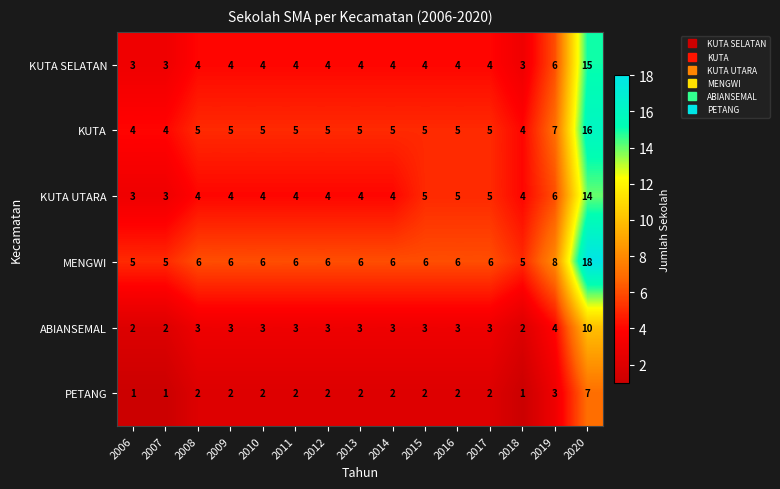

What is the difference between the ABIANSEMAL values at 2020 and 2010?

7